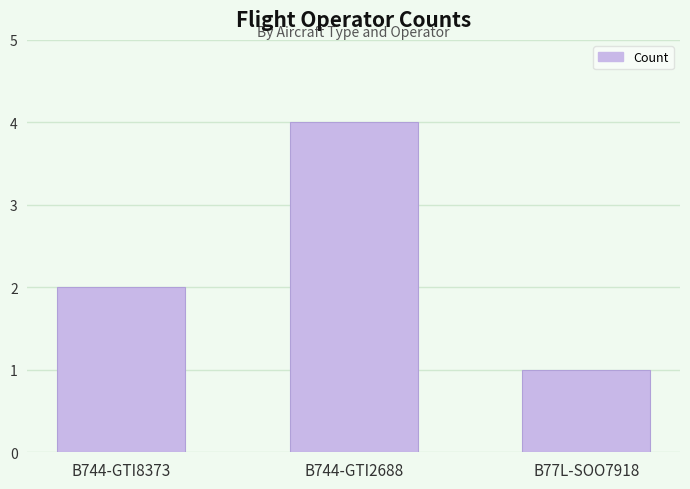

How many bars are there in total?

3